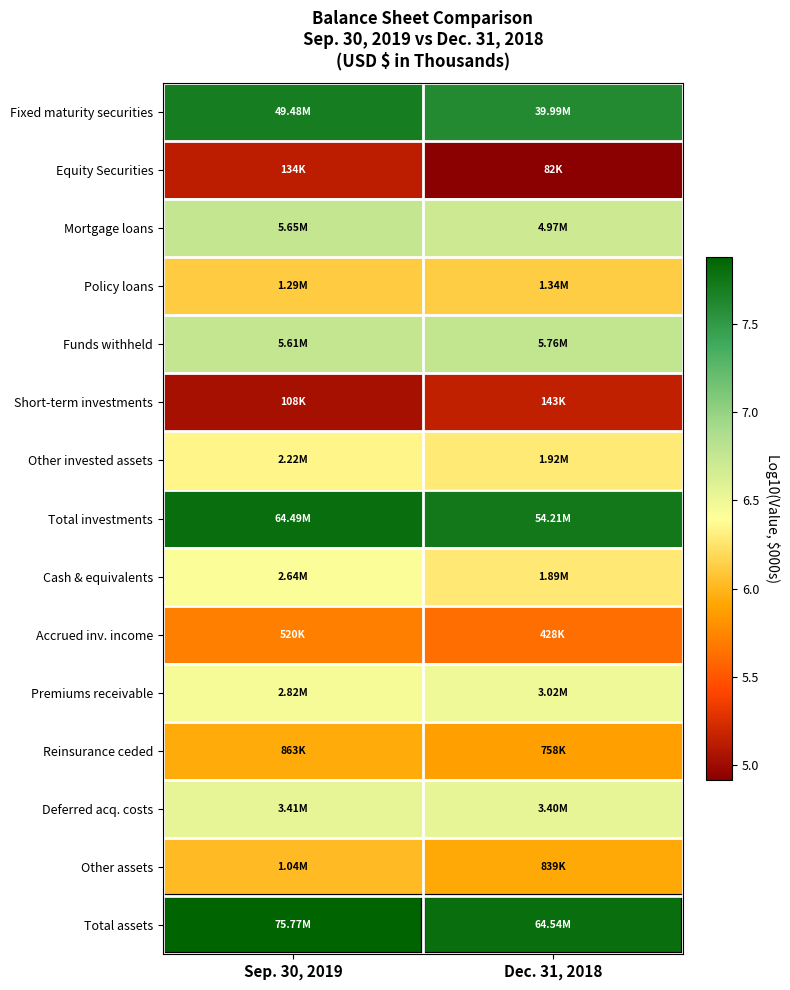

At which category does the chart reach its peak across all series?

Sep. 30, 2019